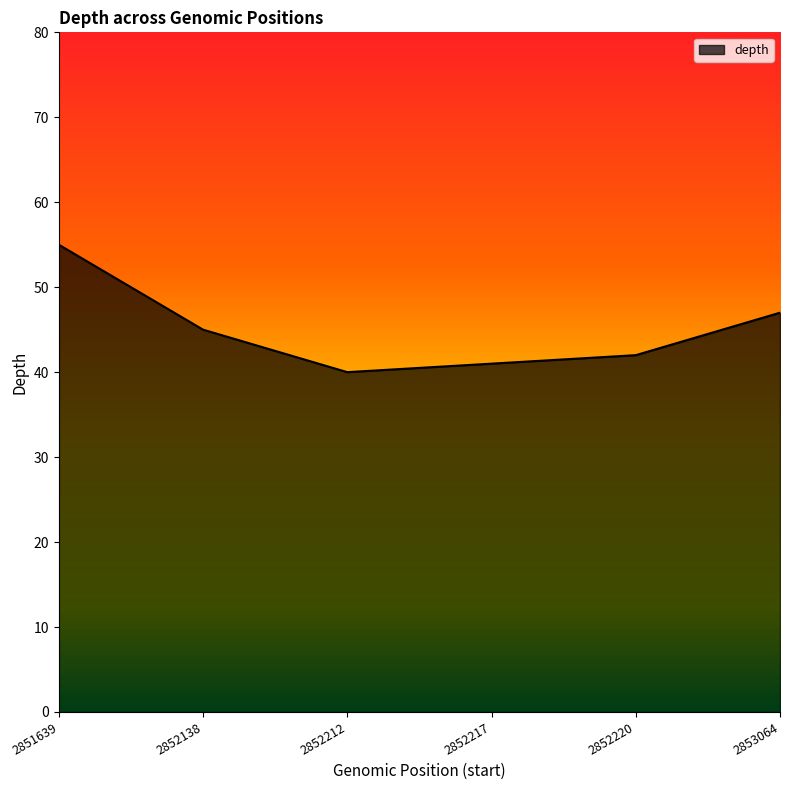

True or false: the data shows 41 at 2852217.

True